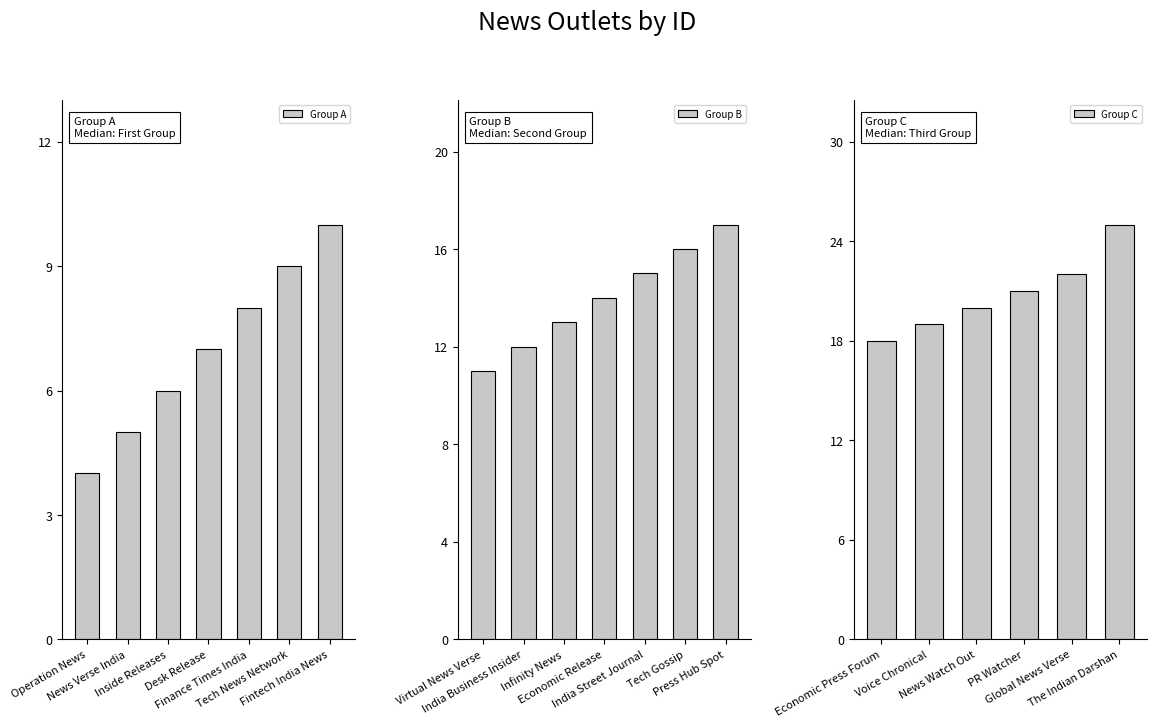

List the labels in order of value, smallest first.

Operation News, News Verse India, Inside Releases, Desk Release, Finance Times India, Tech News Network, Fintech India News, Virtual News Verse, India Business Insider, Infinity News, Economic Release, India Street Journal, Tech Gossip, Press Hub Spot, Economic Press Forum, Voice Chronical, News Watch Out, PR Watcher, Global News Verse, The Indian Darshan